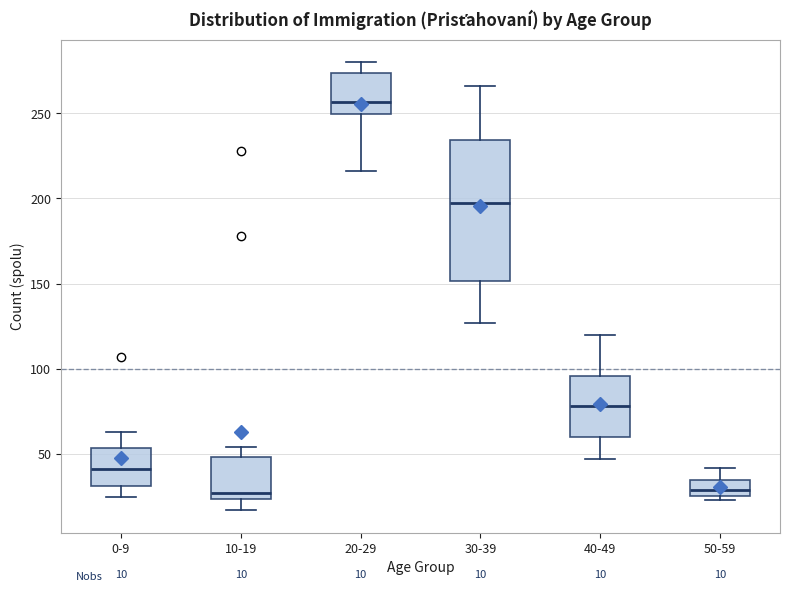

Comparing the boxes themselves (not the whiskers), which one is the tallest?

30-39